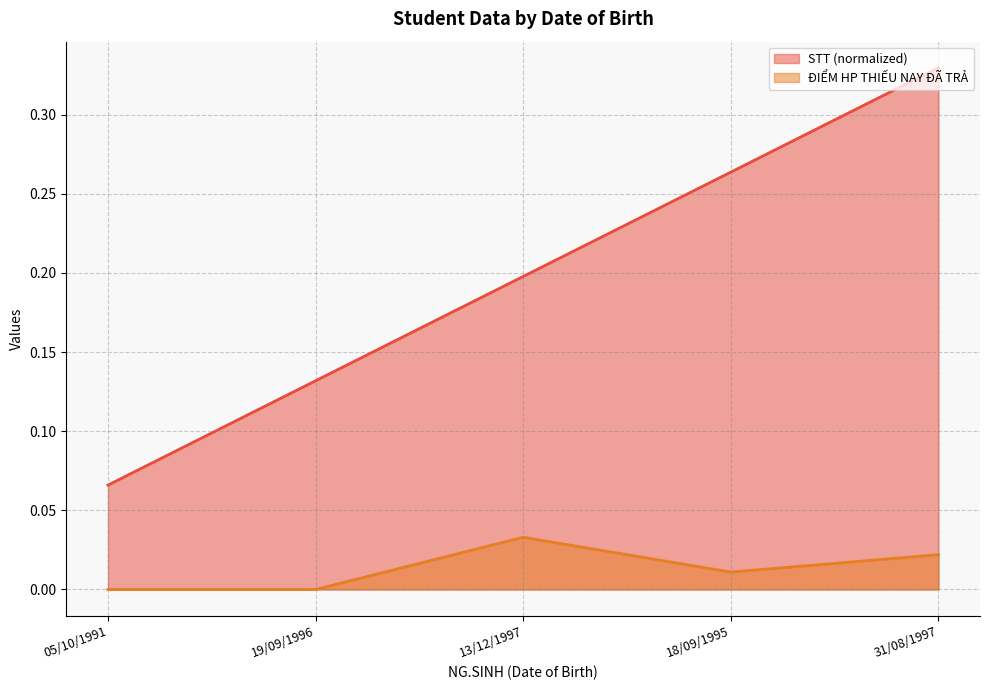

Read the STT value at 13/12/1997.

0.2